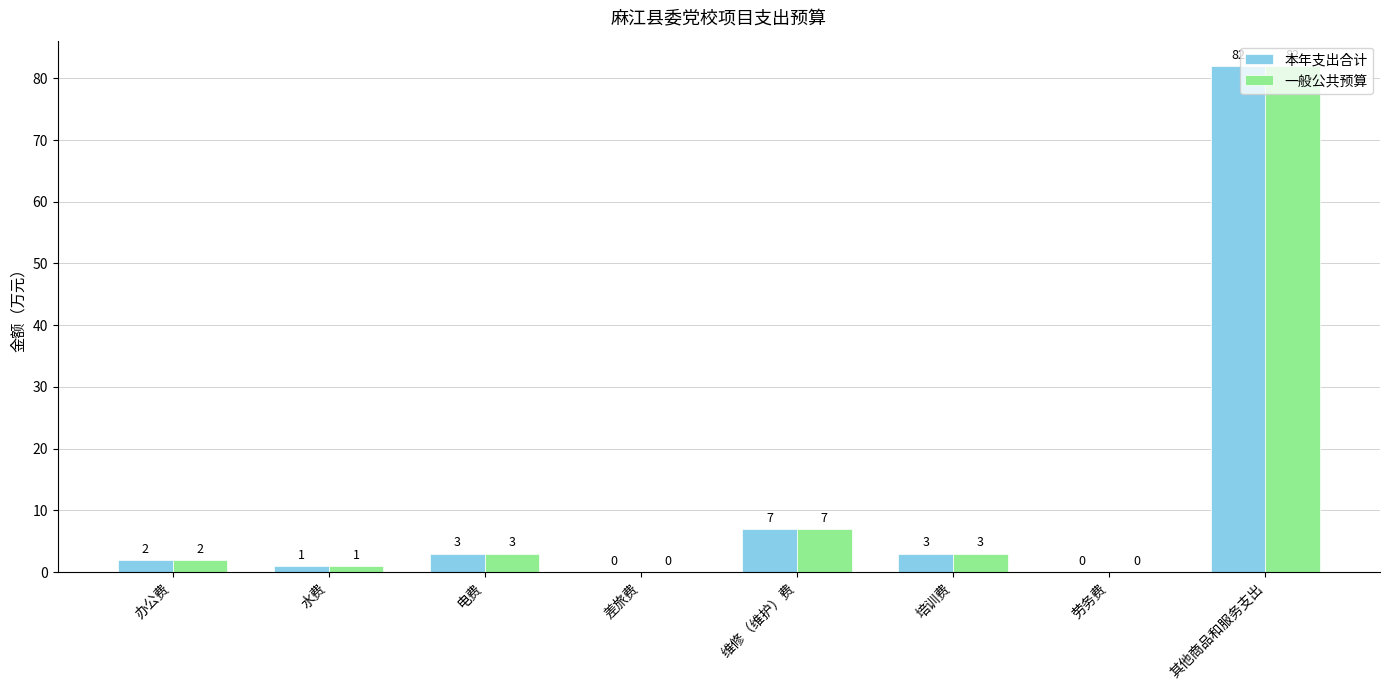

Are the bars horizontal?

No